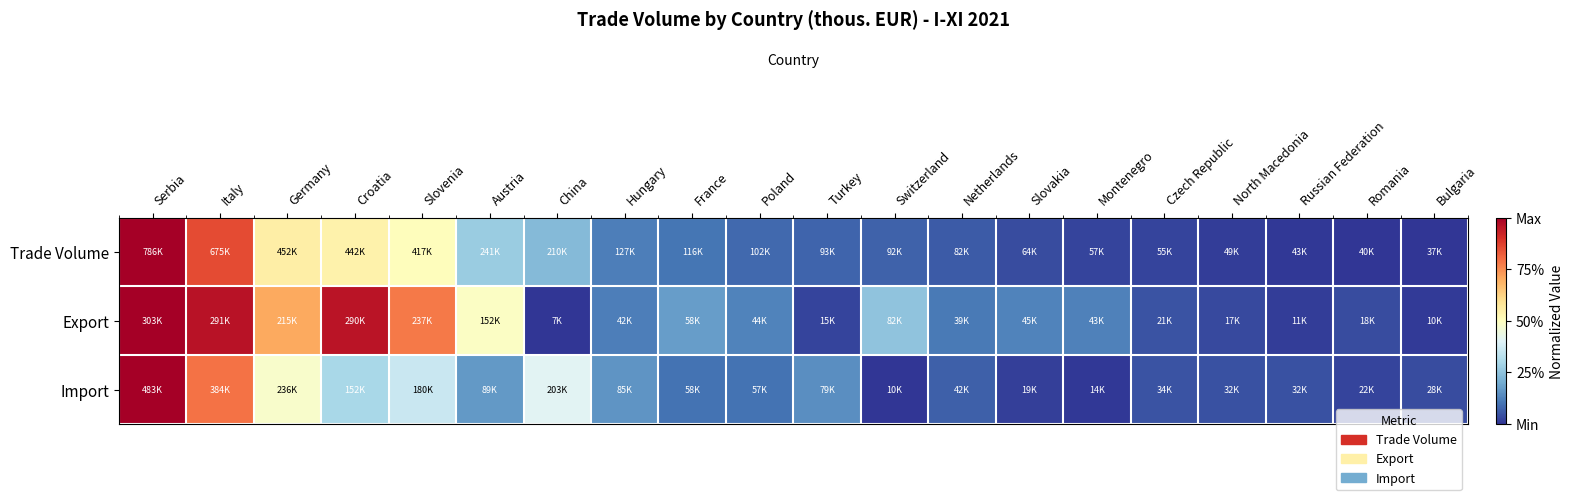

At which category is the sum across all series the highest?

Serbia